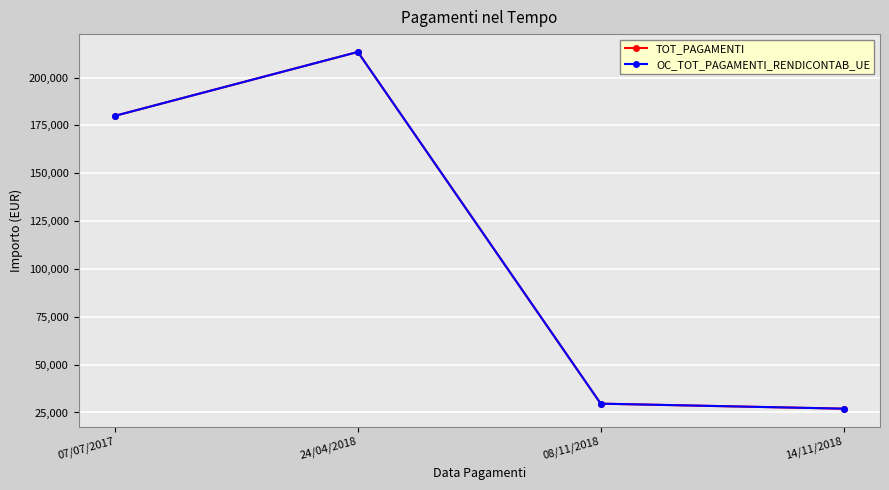

True or false: TOT_PAGAMENTI and OC_TOT_PAGAMENTI_RENDICONTAB_UE intersect in this chart.

False